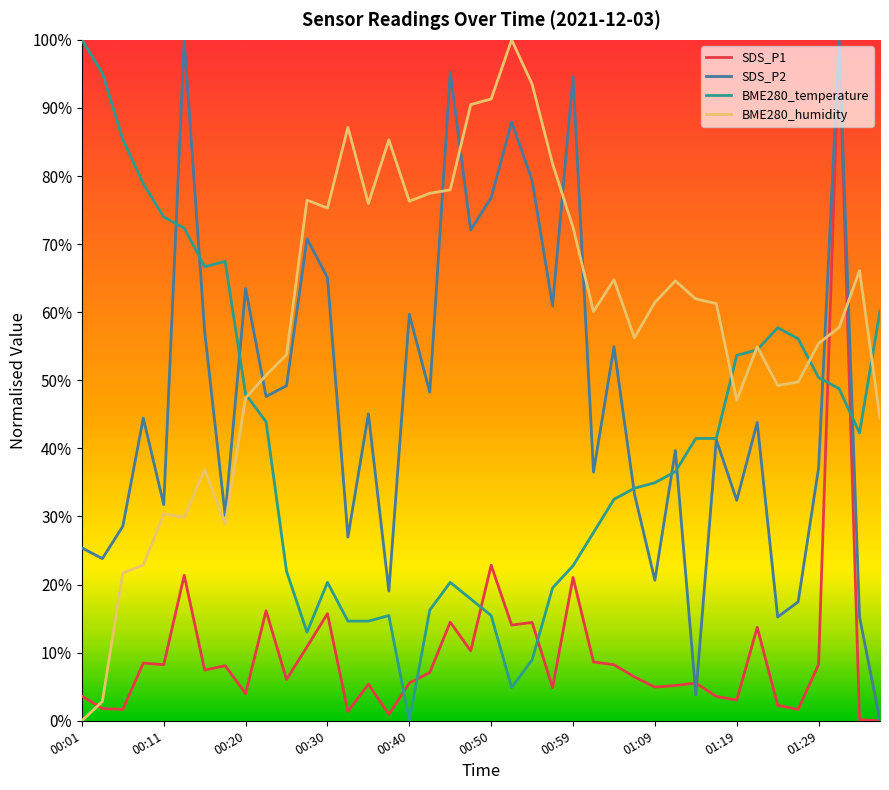

Which category has the lowest value in the BME280_temperature series?

00:40